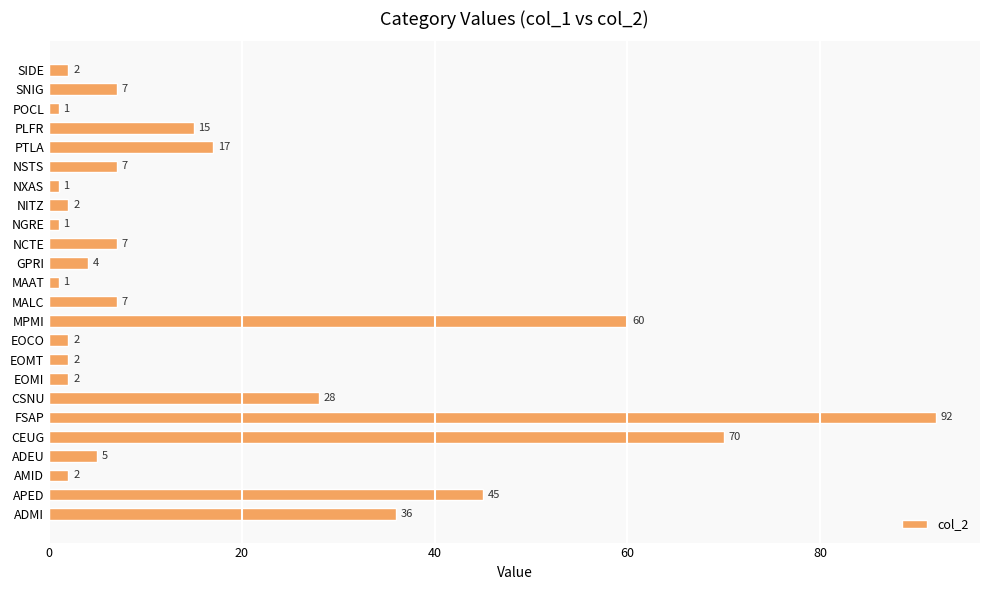

What is the ratio of the value at PLFR to the value at NCTE?

2.1